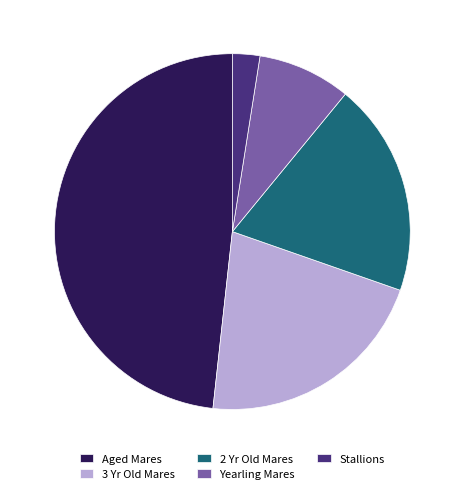

How many segments does this pie chart have?

5